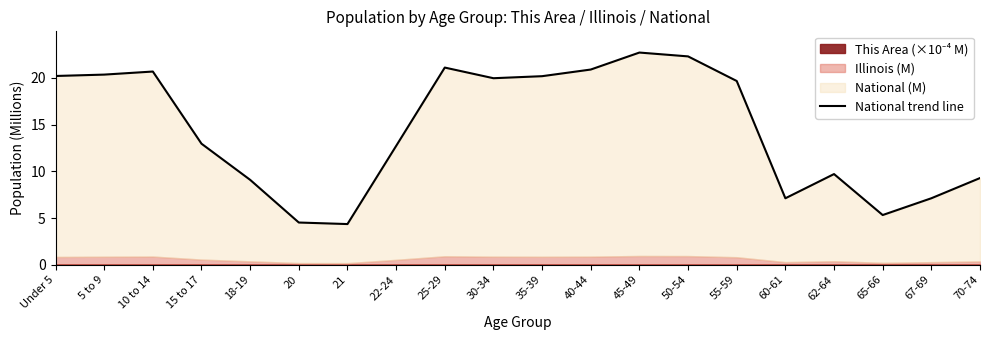

What is the label of the 18th point from the left?

65-66